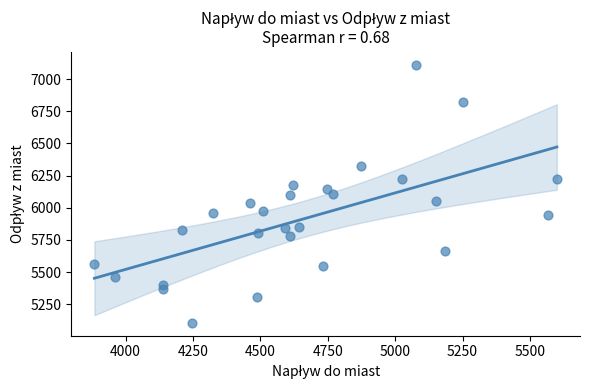

What is the range of Y values (max minus min)?

2007